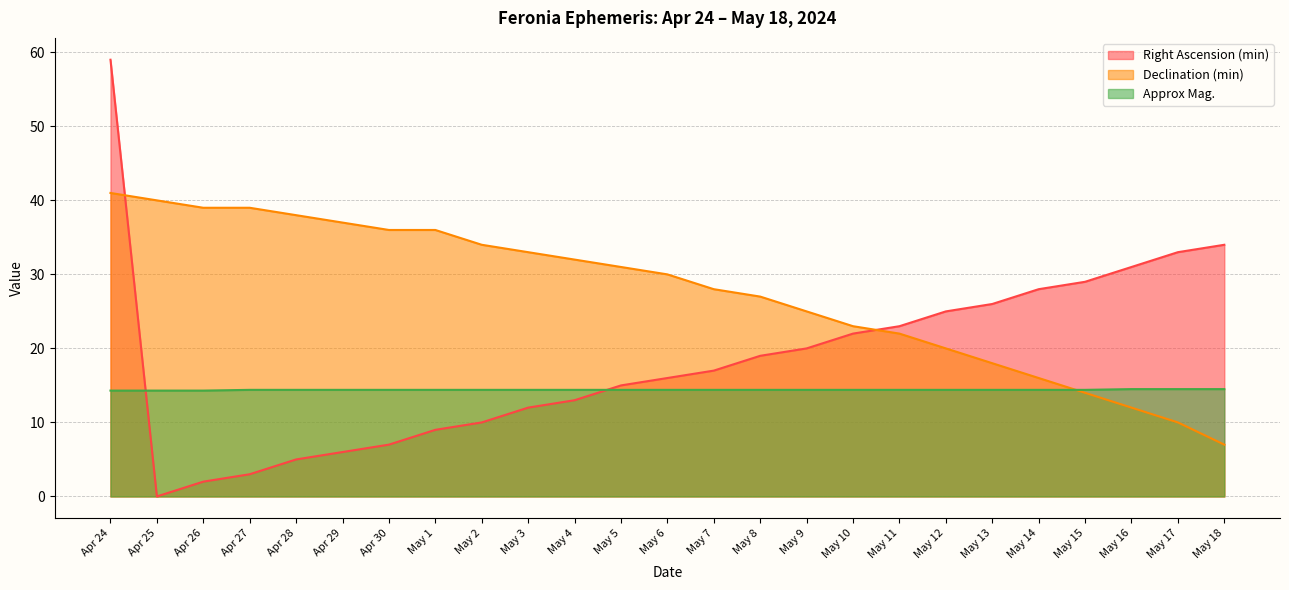

What is the total value across all series at Apr 26?

55.3